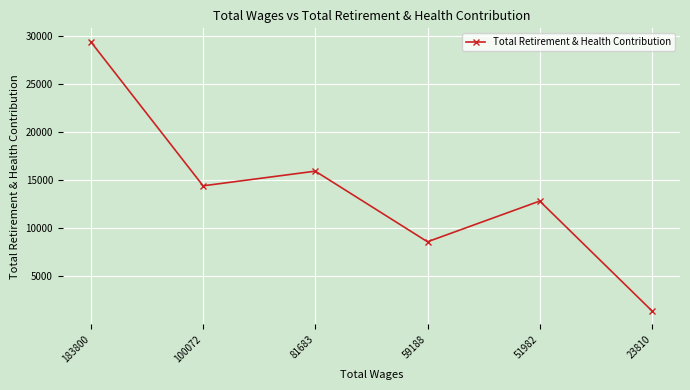

At which label is the value closest to 15426?

81683